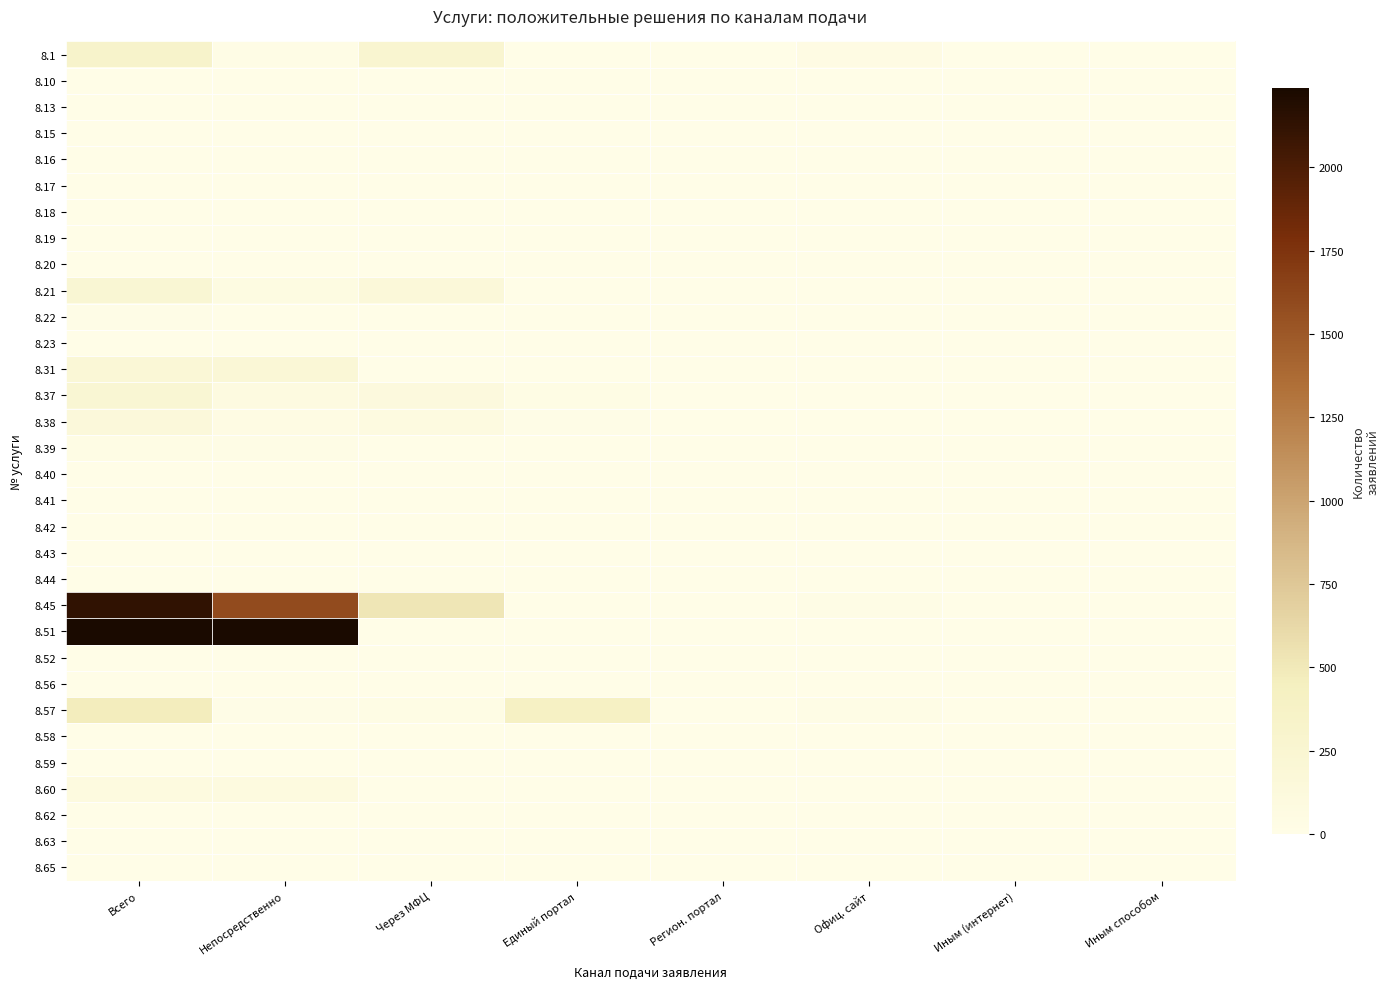

At which category is the sum across all series the highest?

Всего